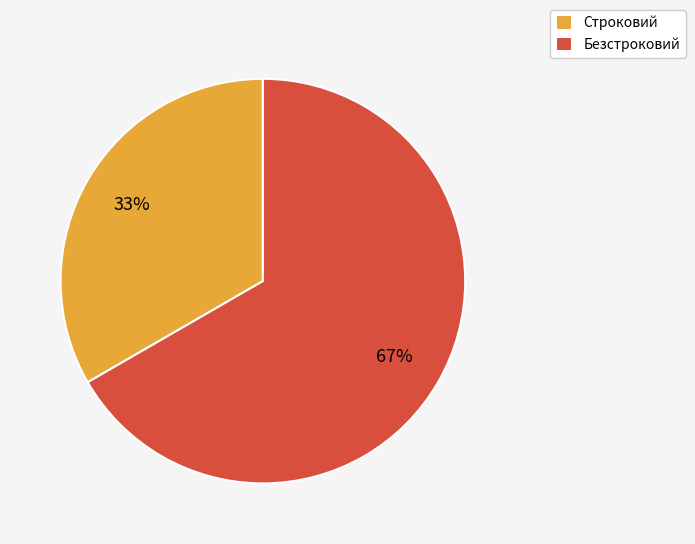

Is it true that Безстроковий is 56% of the pie?

False